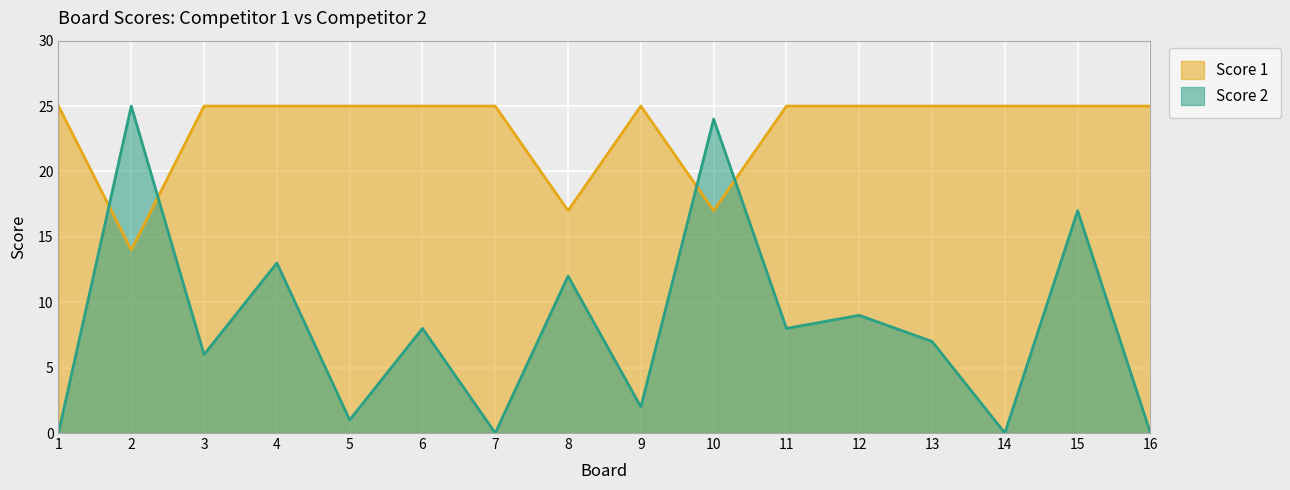

How many values in the Score 1 series are below 25?

3